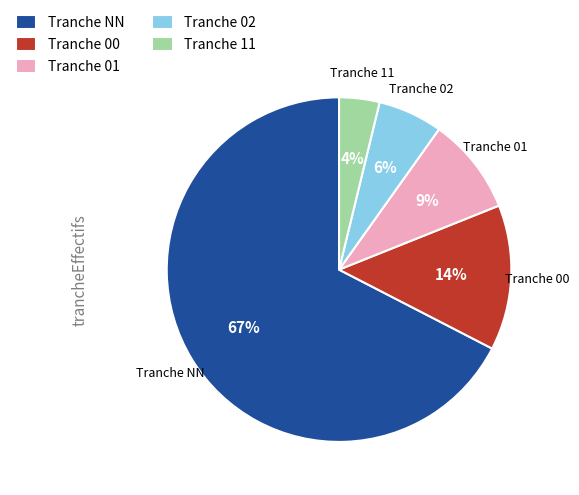

To the nearest percent, what portion does Tranche 02 represent?

6%